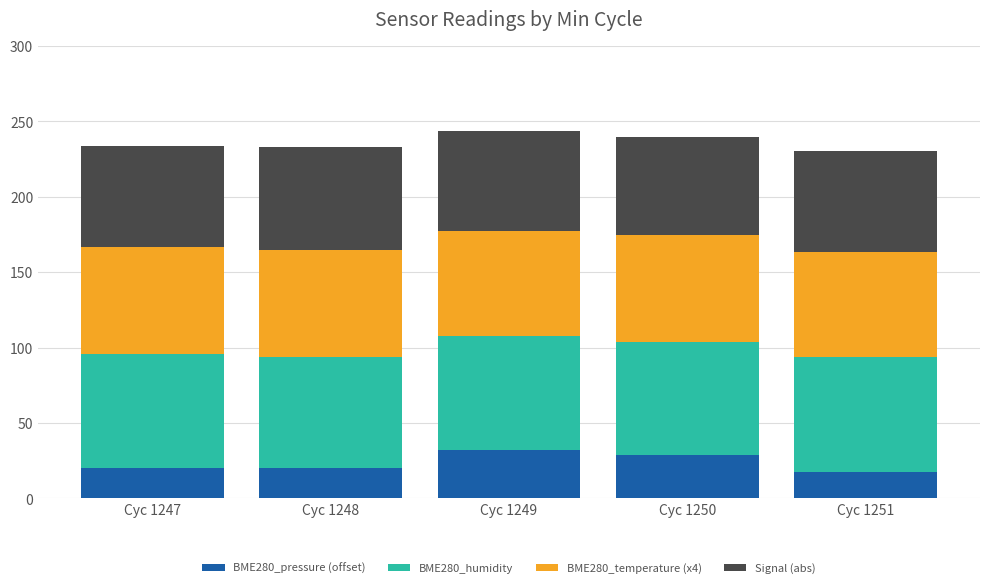

What is the value of the BME280_pressure (offset) bar at the 4th from the left?

28.6